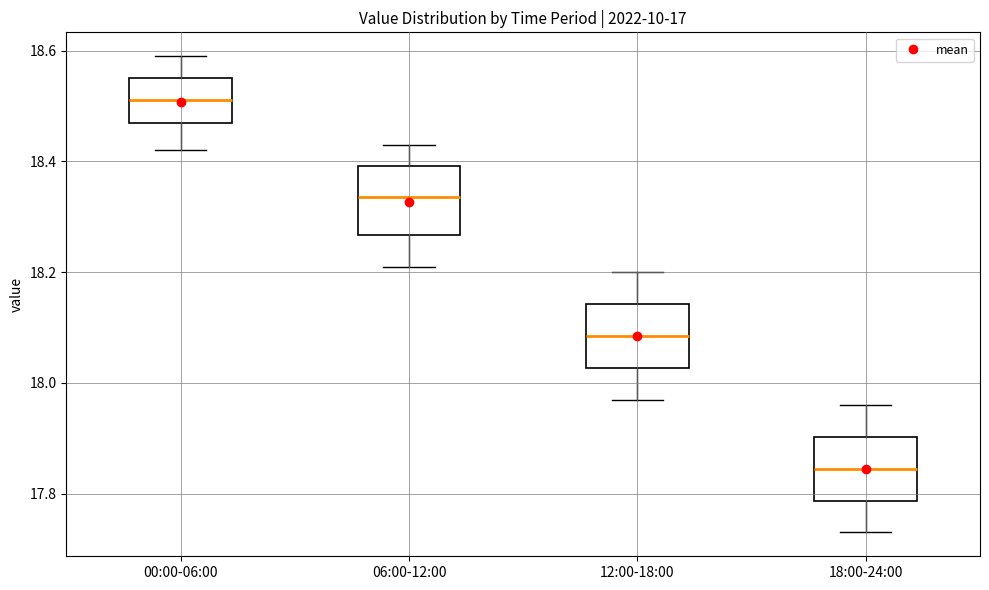

Where does the median line of the box for 06:00-12:00 sit on the y-axis? The values are not printed on the chart, so give them approximately, as read against the axis.

18.34